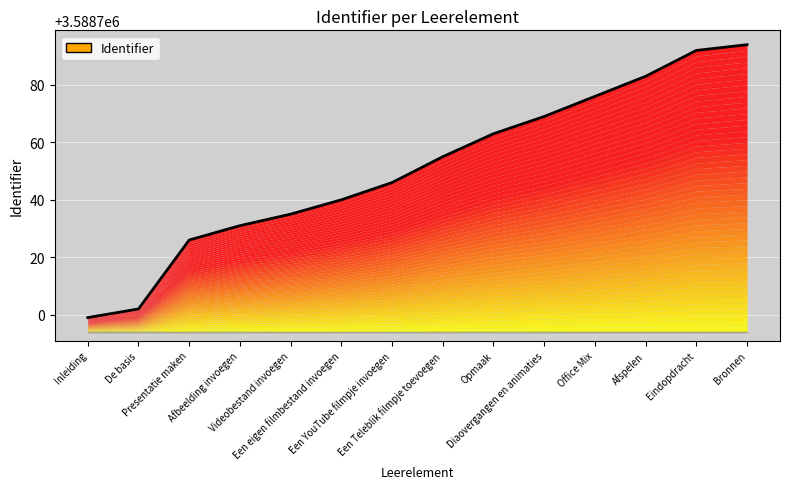

Rank the categories by value from lowest to highest.

Inleiding, De basis, Presentatie maken, Afbeelding invoegen, Videobestand invoegen, Een eigen filmbestand invoegen, Een YouTube filmpje invoegen, Een Teleblik filmpje toevoegen, Opmaak, Diaovergangen en animaties, Office Mix, Afspelen, Eindopdracht, Bronnen